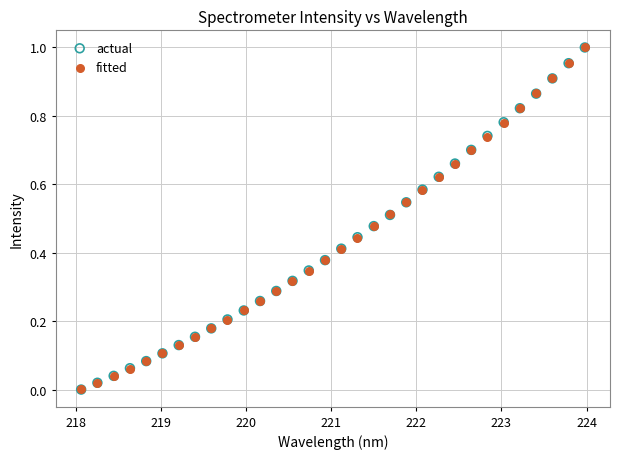

Which series has the largest Y range (max minus min)?

actual